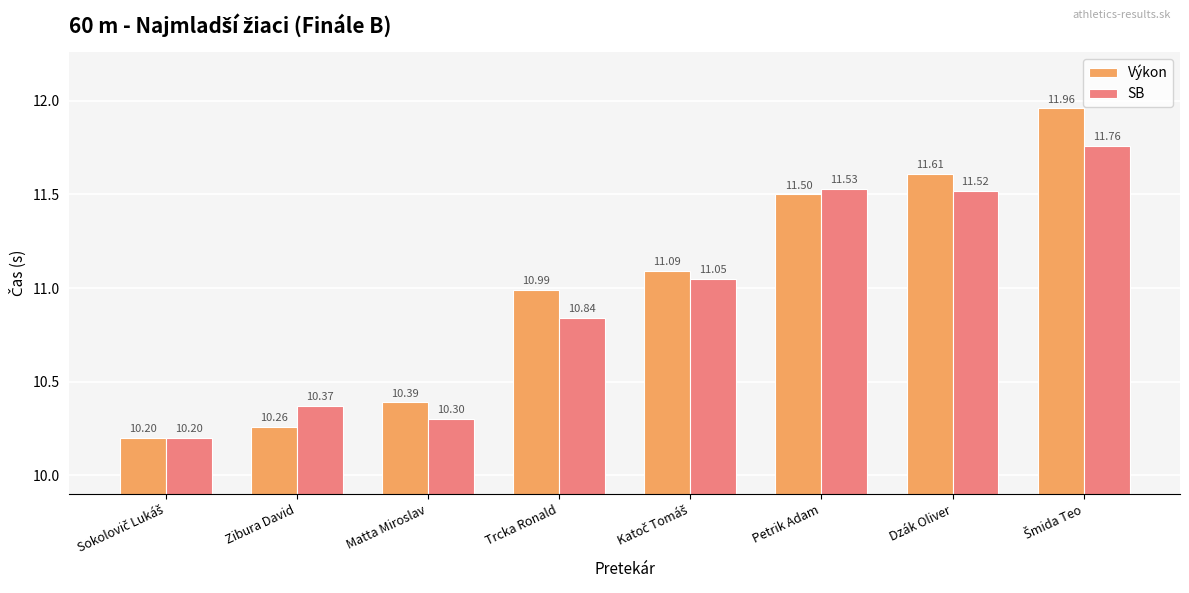

Rank the series by their average value, from lowest to highest.

SB, Výkon